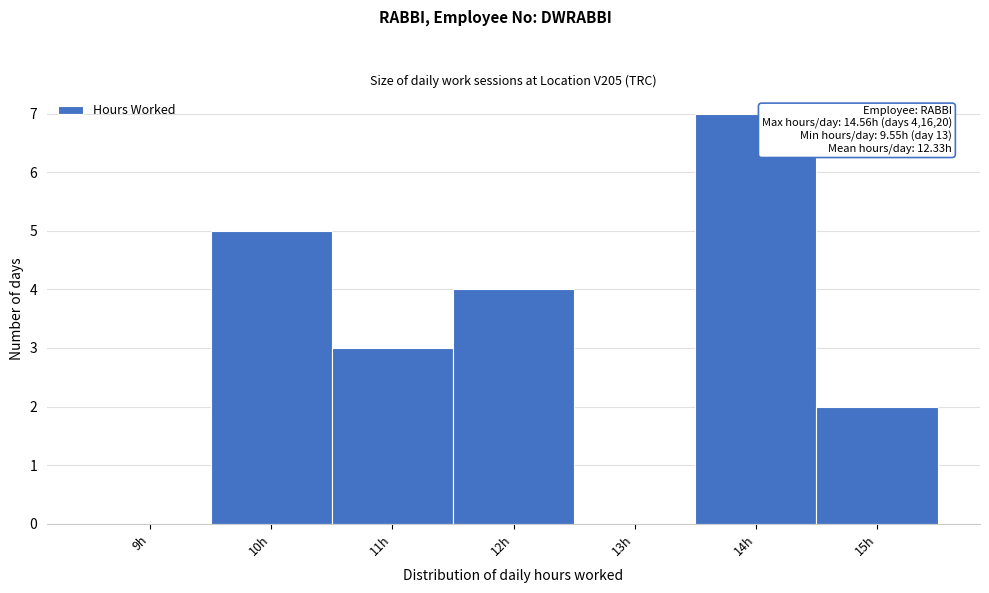

Which range on the x-axis has the tallest bar?

13.5 to 14.5